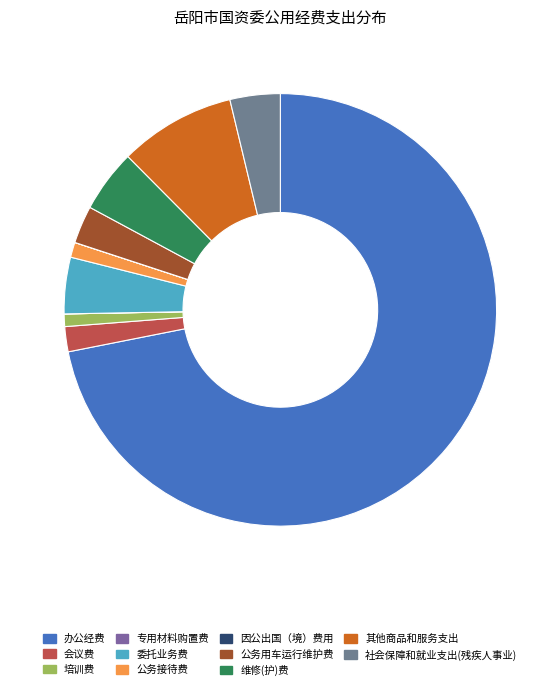

How many slices are in this pie chart?

11